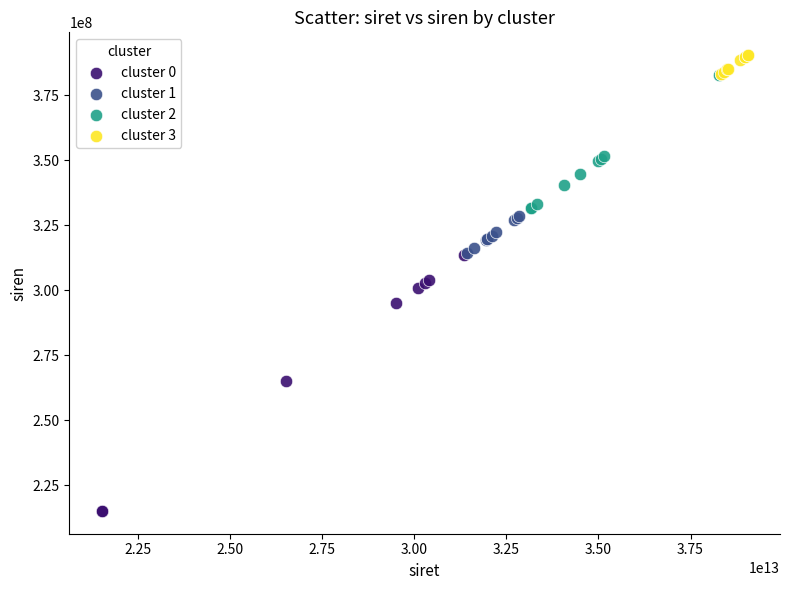

Which series reaches the minimum Y coordinate?

cluster 0